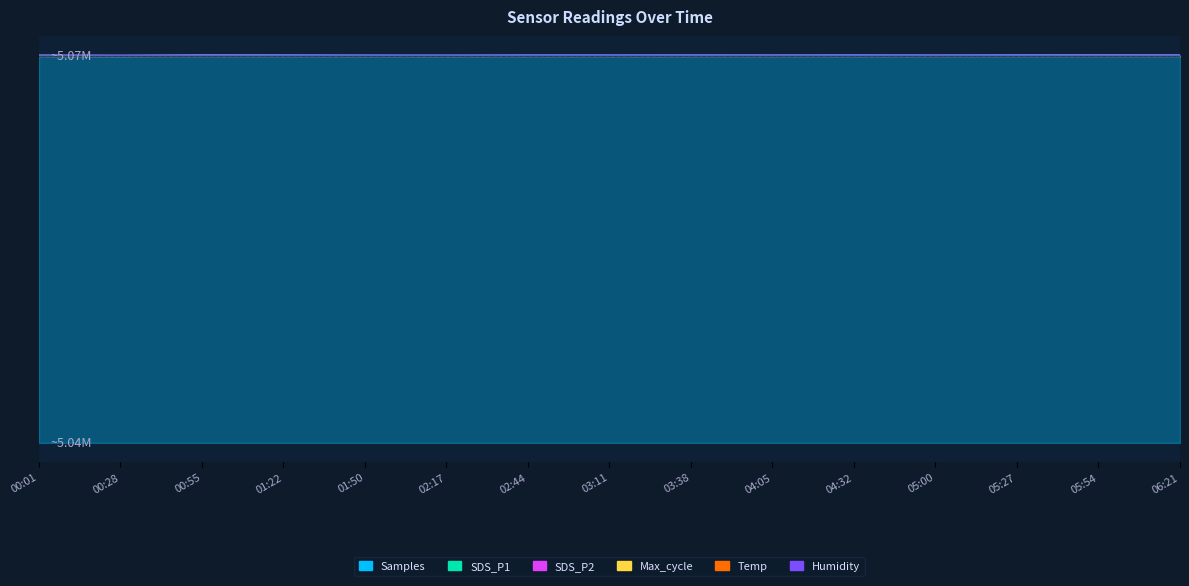

What is the label of the 1st point from the left?

00:01